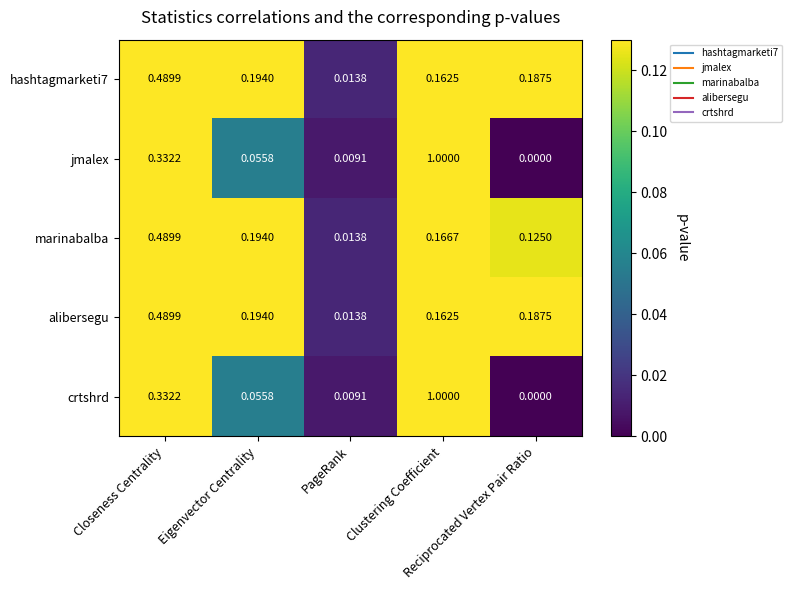

Rank the series at Eigenvector Centrality from highest to lowest value.

hashtagmarketi7, marinabalba, alibersegu, jmalex, crtshrd